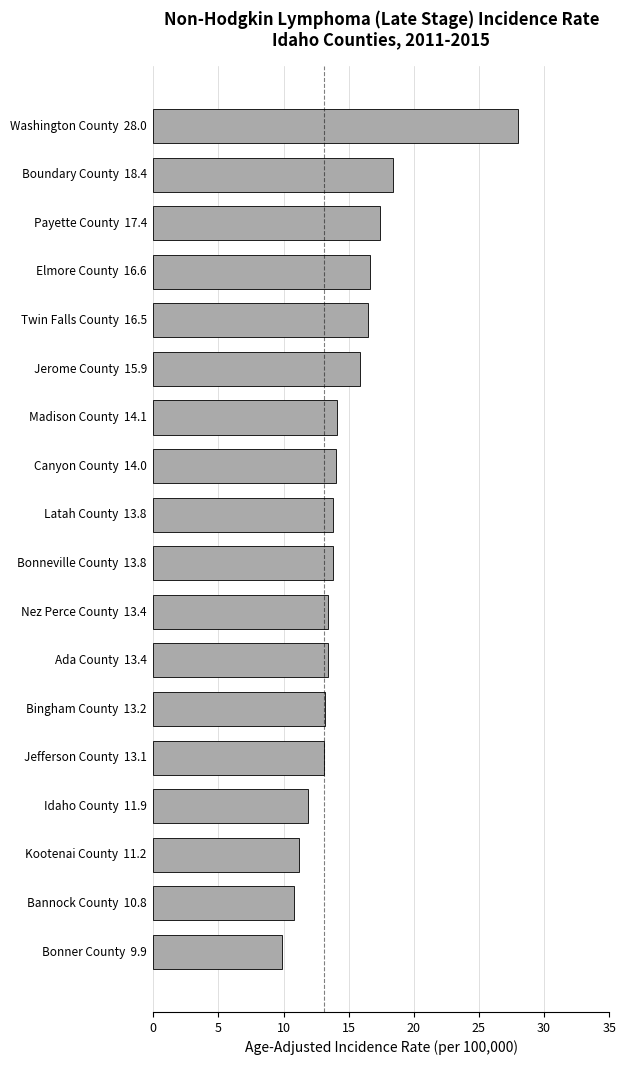

What is the minimum value shown in the chart?

9.9